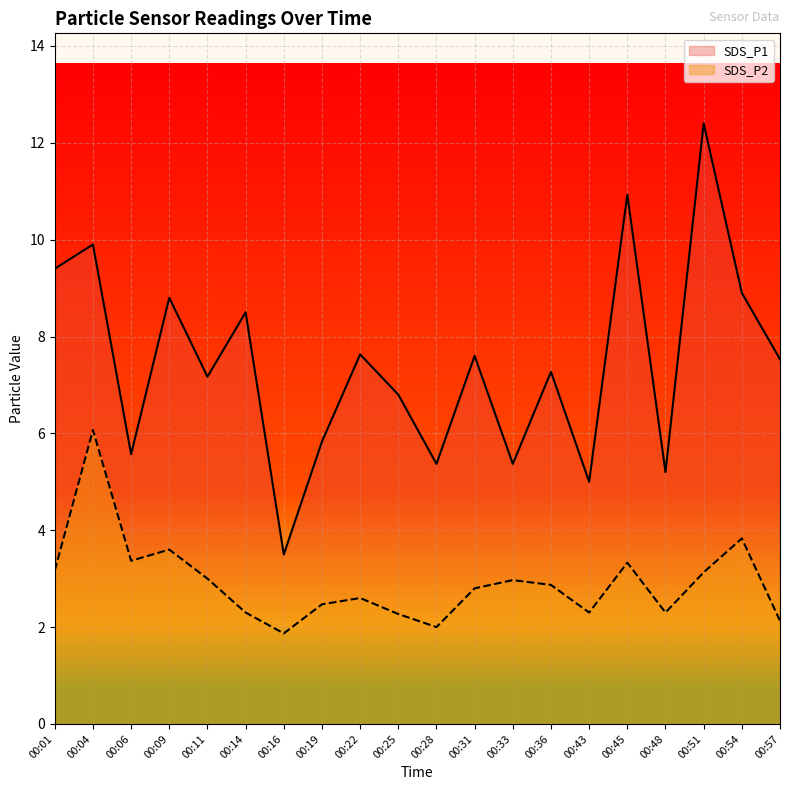

How many lines are shown in the chart?

2